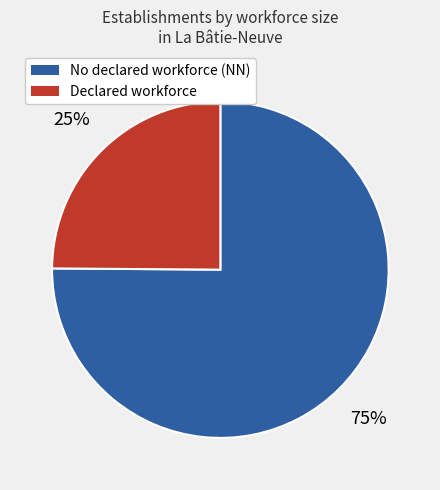

To the nearest percent, what is the average slice percentage?

50%